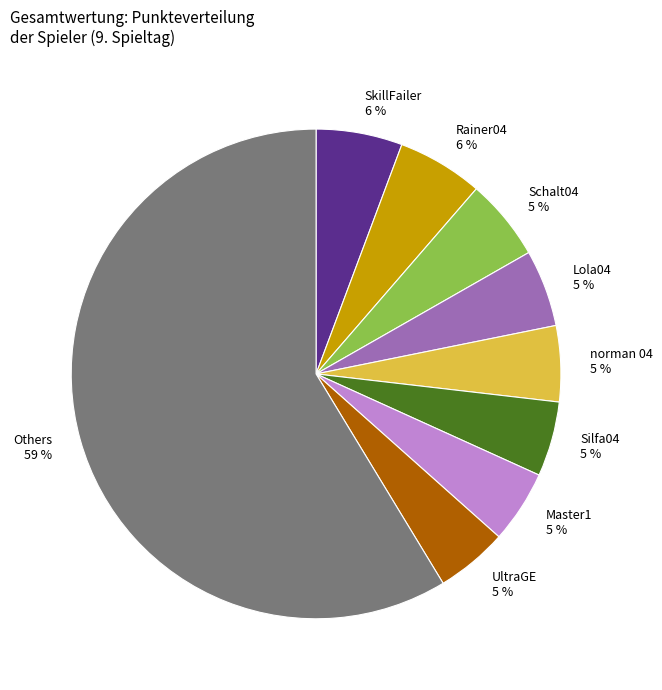

Which slice represents more than half of the pie?

Others